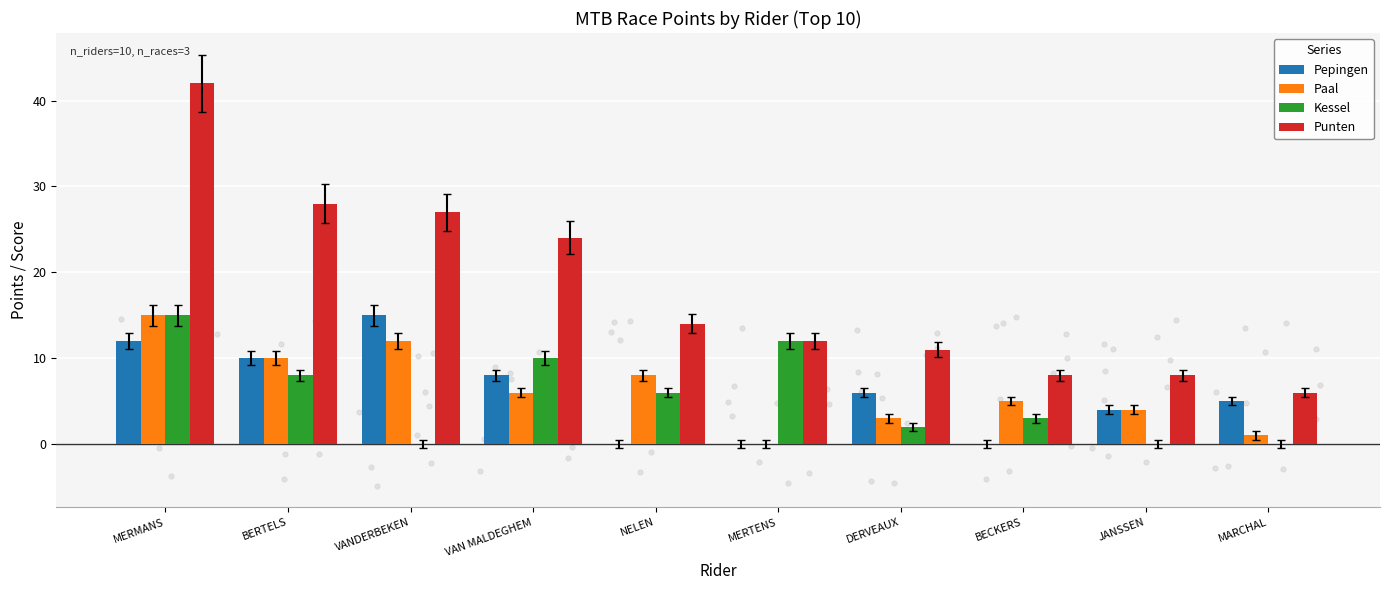

What are all the series names shown in the legend?

Pepingen, Paal, Kessel, Punten